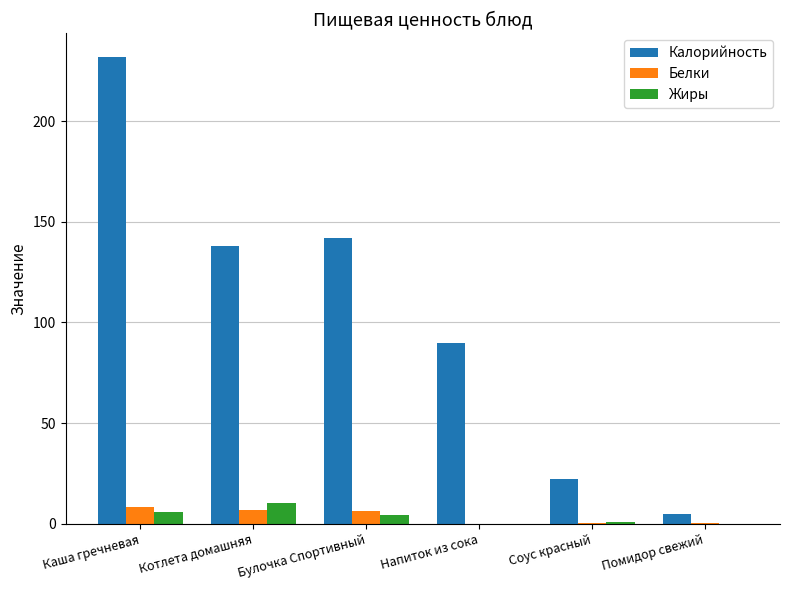

What is the sum of all Калорийность values?

629.0